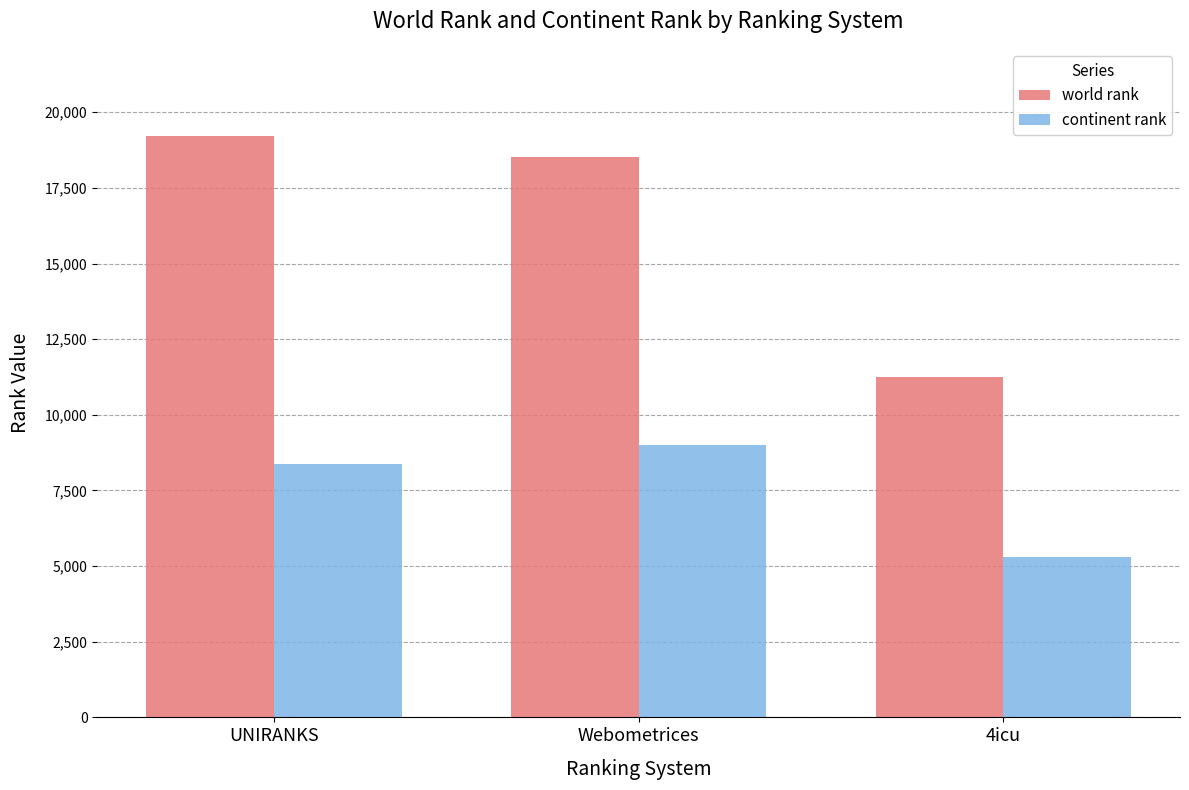

Reading left to right, transcribe all the data shown in this chart.

world rank: 19214	18535	11247
continent rank: 8378	9019	5291